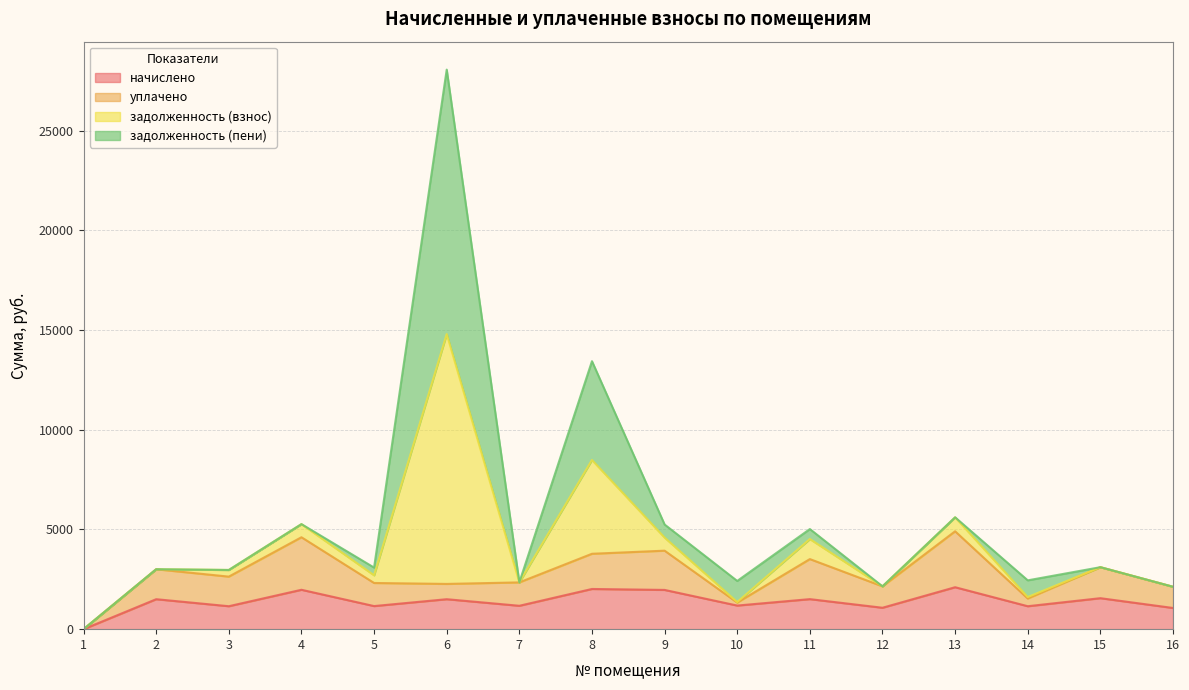

At which category is the sum across all series the highest?

6